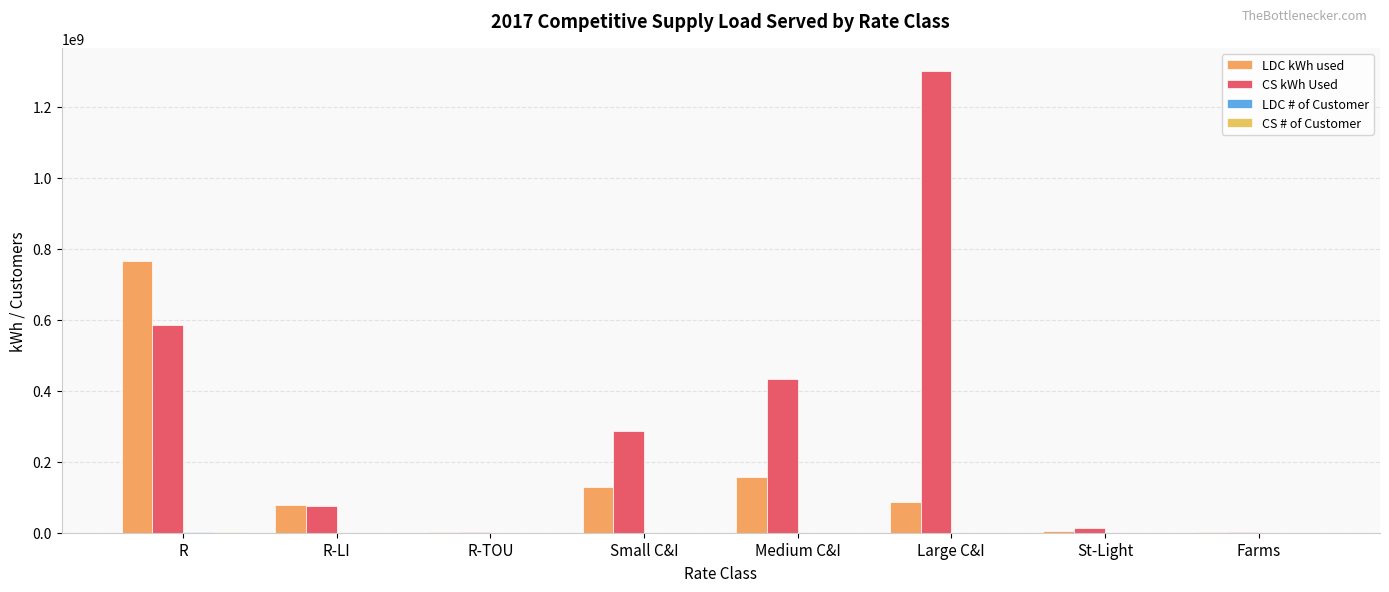

What position from the left is Medium C&I?

5